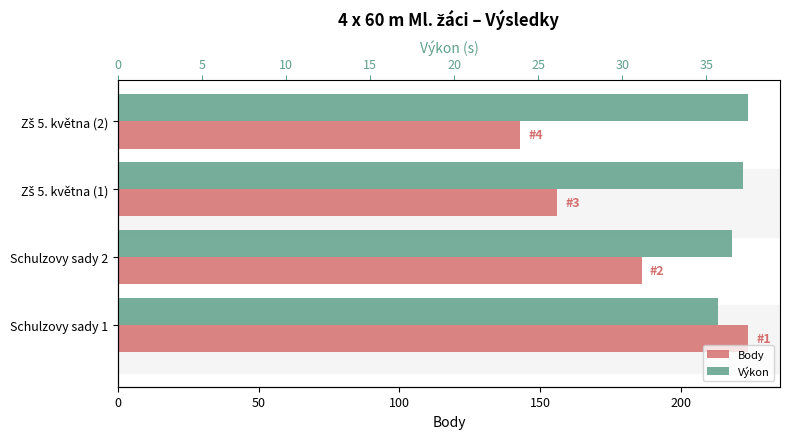

Does the chart contain stacked bars?

No